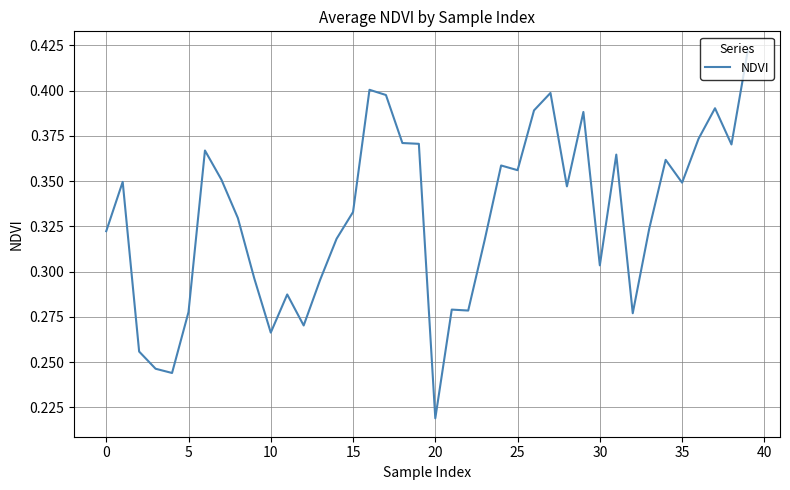

The value at 15 is 0.2. True or false?

False